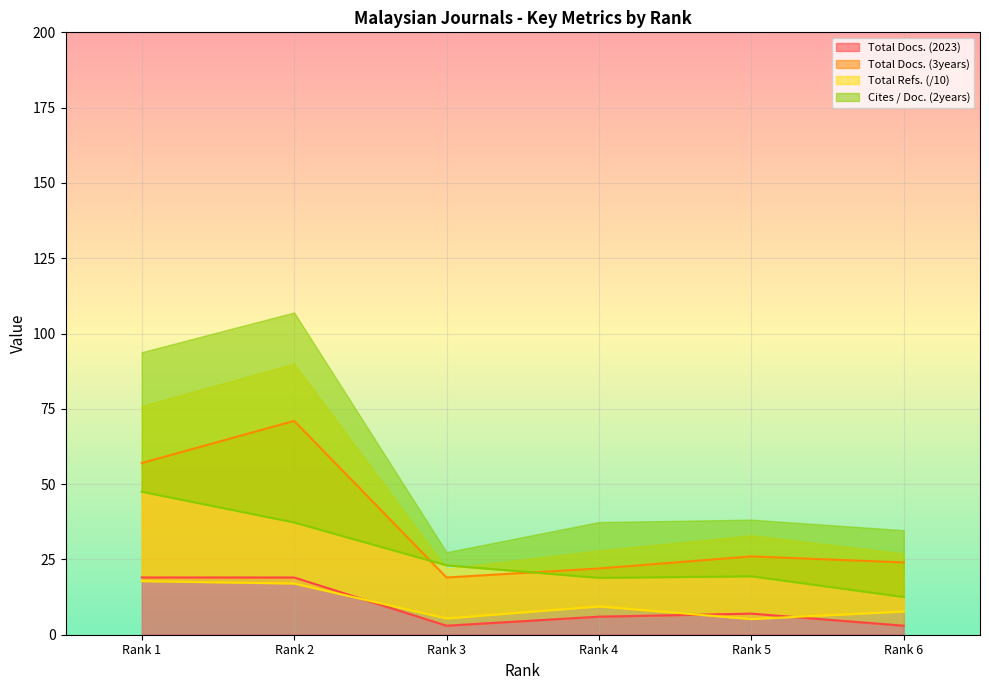

Reading left to right, what are all the values shown in this chart?

Total Docs. (2023): 19.0	19.0	3.0	6.0	7.0	3.0
Total Docs. (3years): 57.0	71.0	19.0	22.0	26.0	24.0
Total Refs.: 17.8	17.0	5.4	9.4	5.2	7.7
Cites / Doc. (2years): 47.5	37.3	23.1	18.9	19.4	12.5